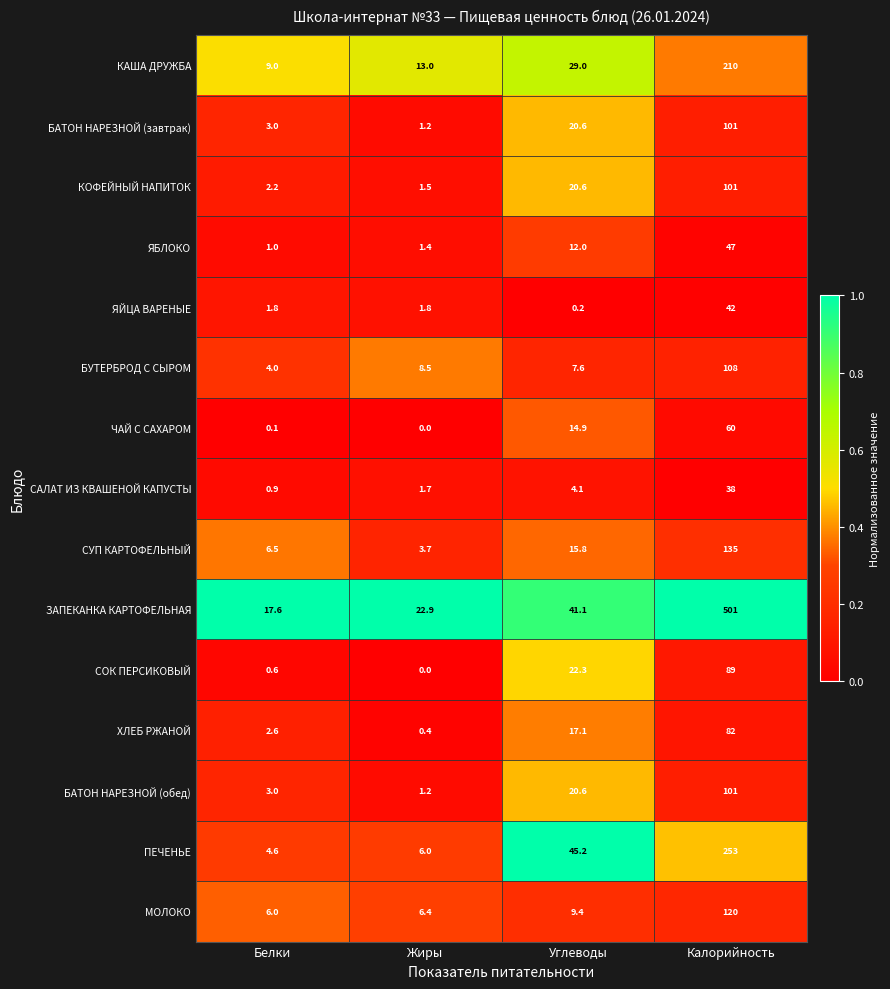

Which series has the largest total across all categories?

ЗАПЕКАНКА КАРТОФЕЛЬНАЯ